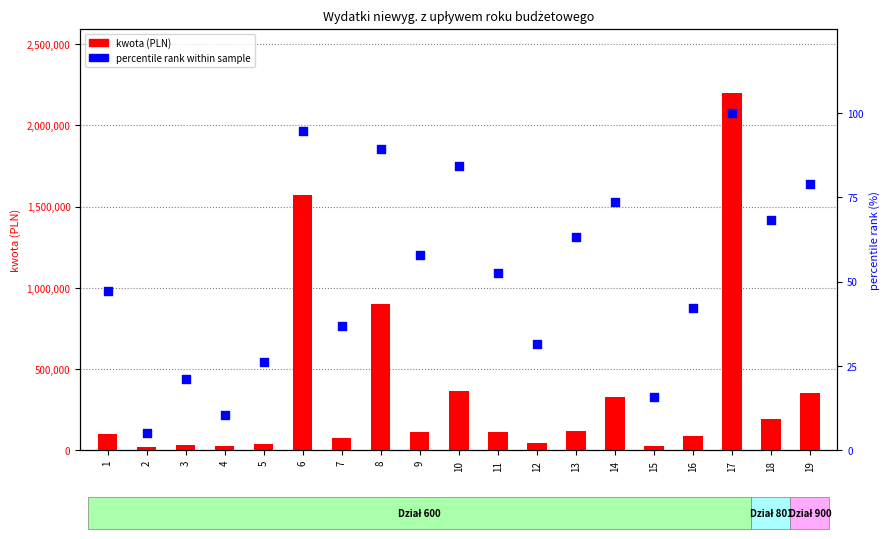

Which series has the largest total across all categories?

kwota (PLN)